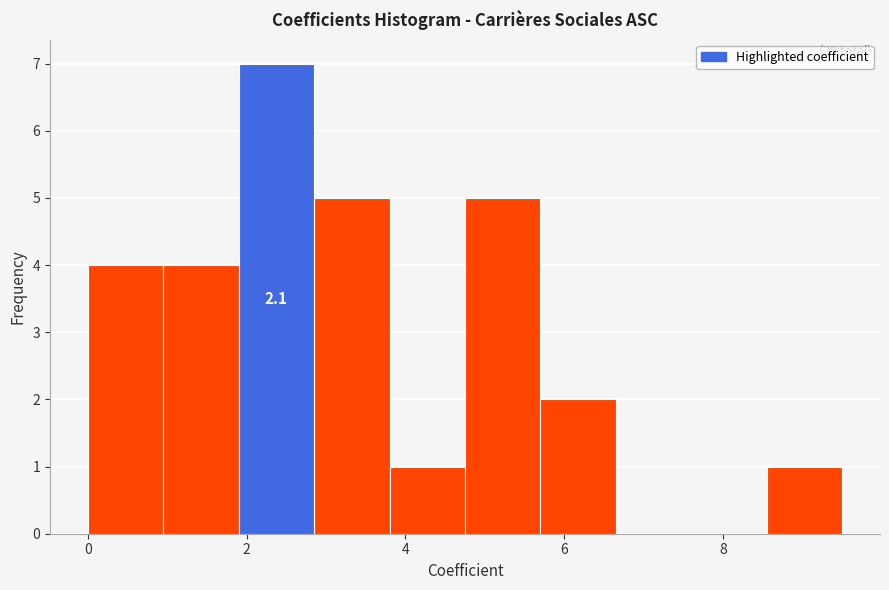

Which range on the x-axis has the tallest bar?

1.90 to 2.85